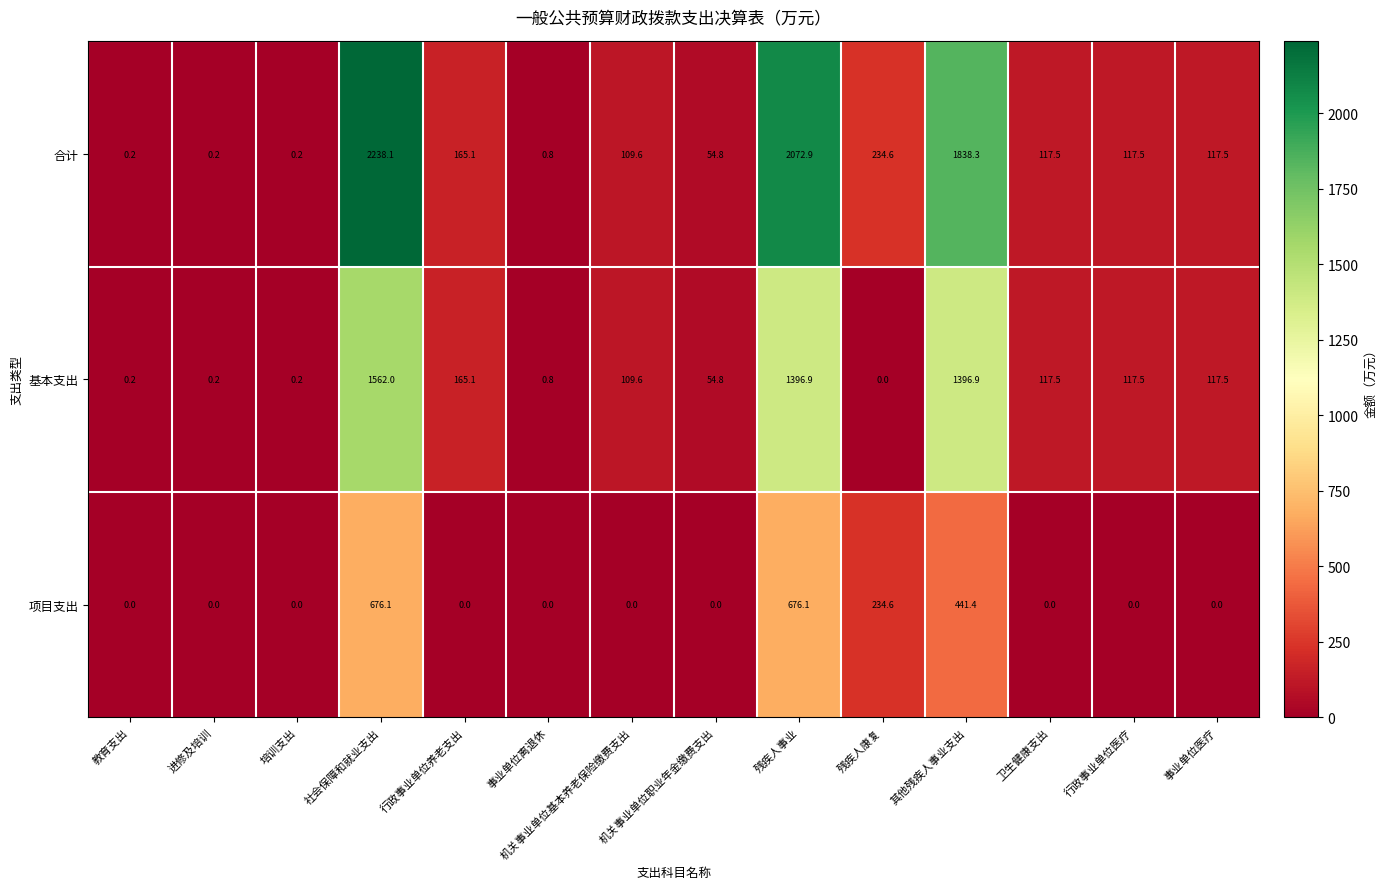

What is the difference between the maximum and second lowest values in the 基本支出 series?

1561.8